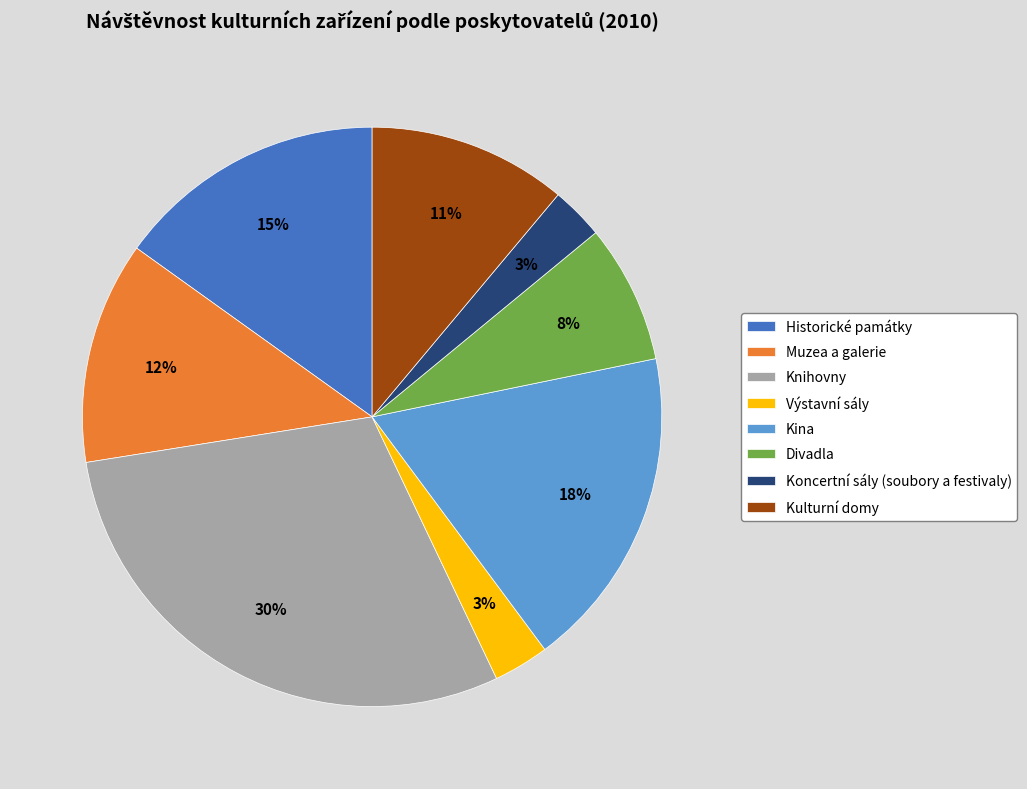

Which category has the biggest portion of the pie?

Knihovny